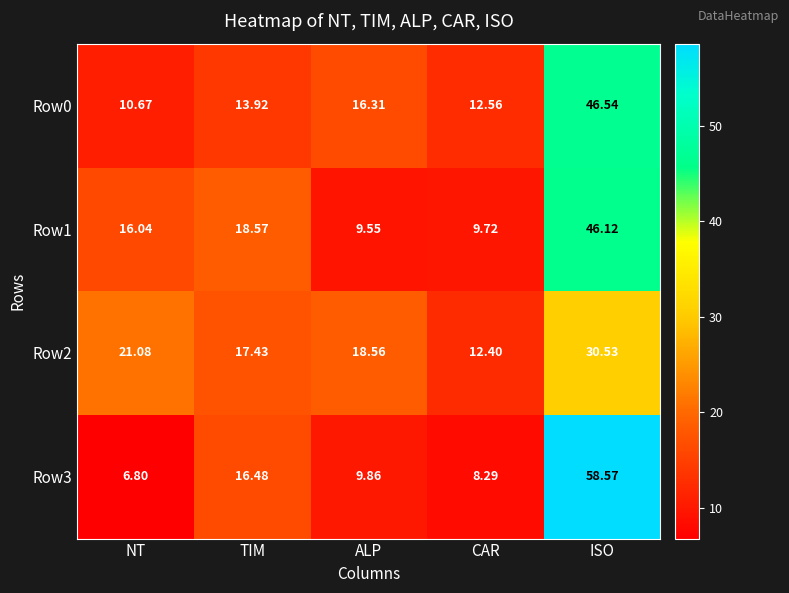

What is the maximum value shown in the chart?

58.6